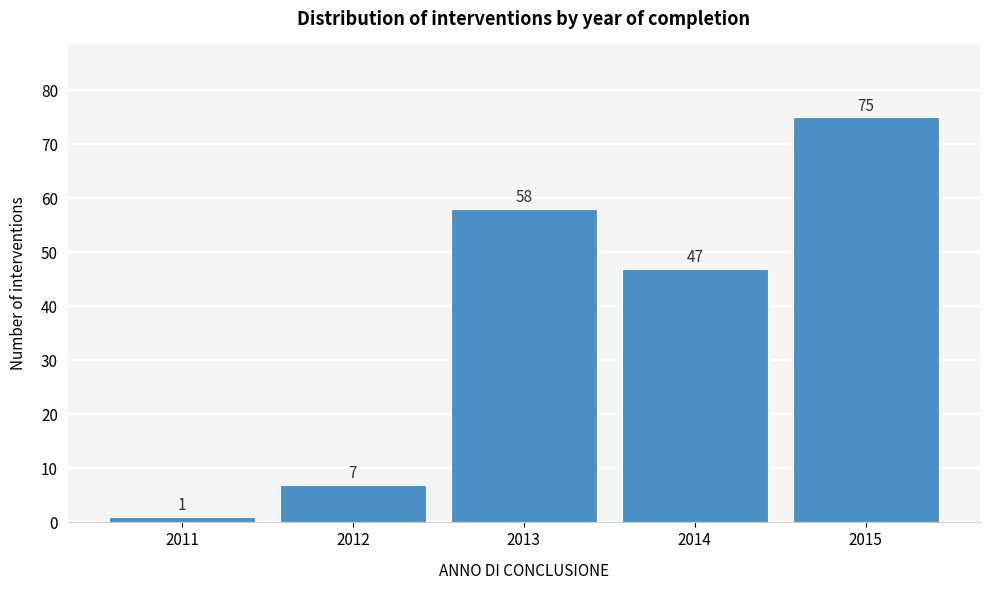

Reading left to right, what are all the values shown in this chart?

1	7	58	47	75